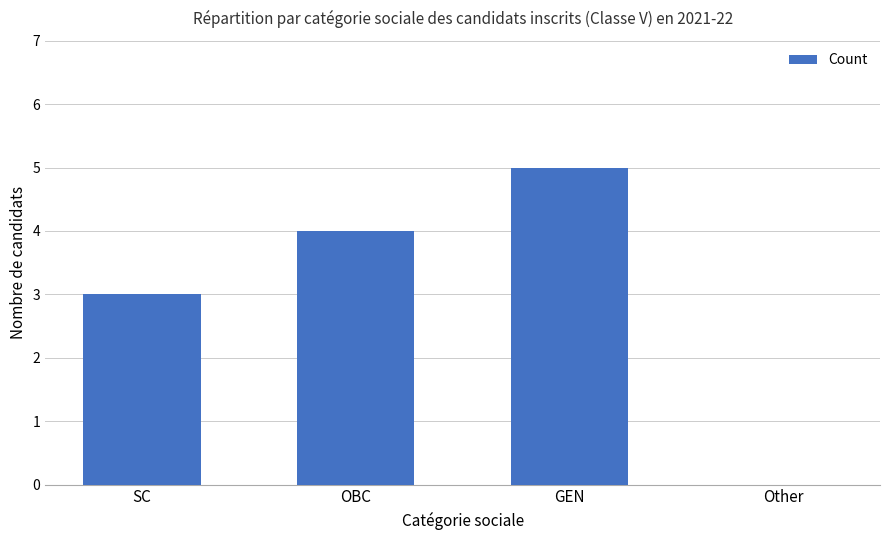

The chart shows a value of 3 at SC. True or false?

True